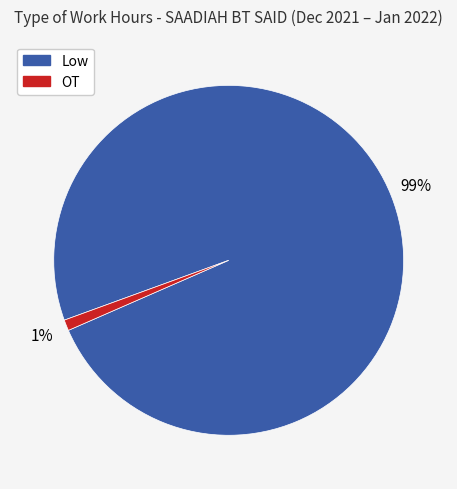

To the nearest percent, what is the difference between the largest and smallest slice percentages?

98%